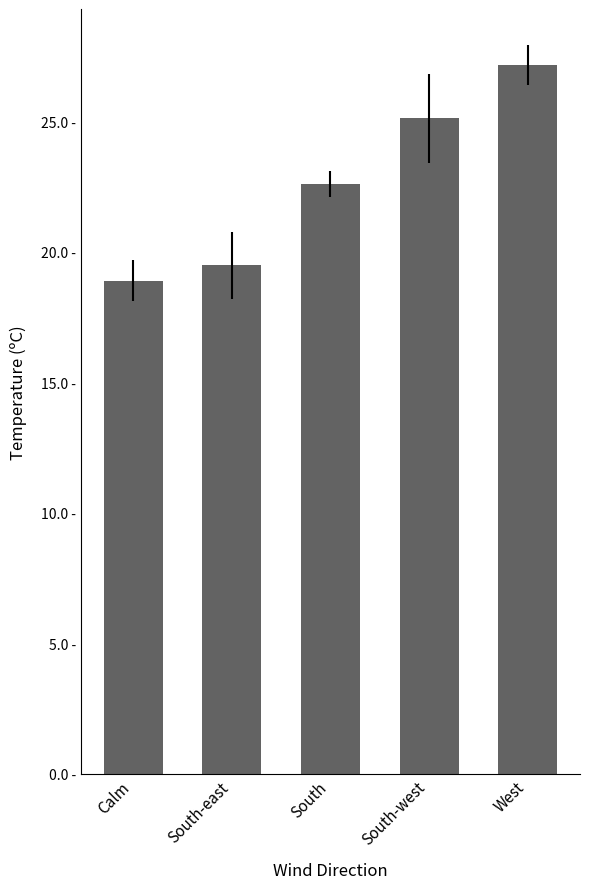

What is the change in value from Calm to West?

+8.3